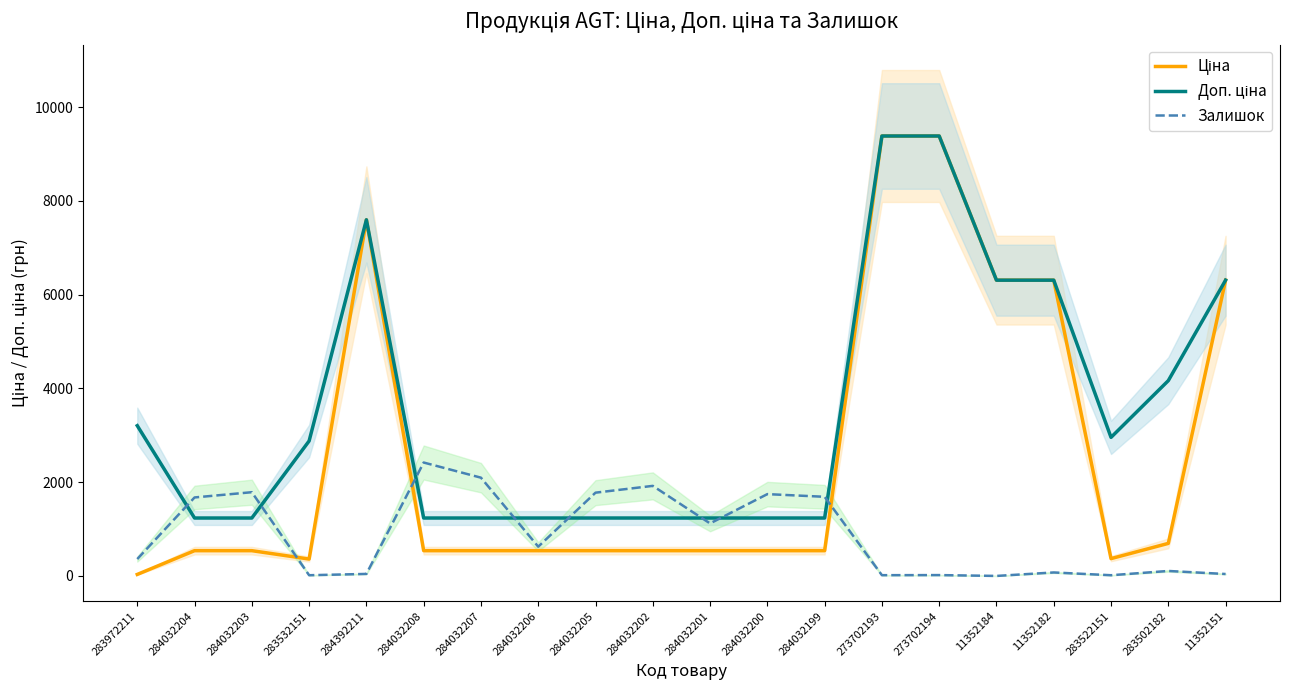

The value of Доп. ціна at 284032203 is 684.6. True or false?

False